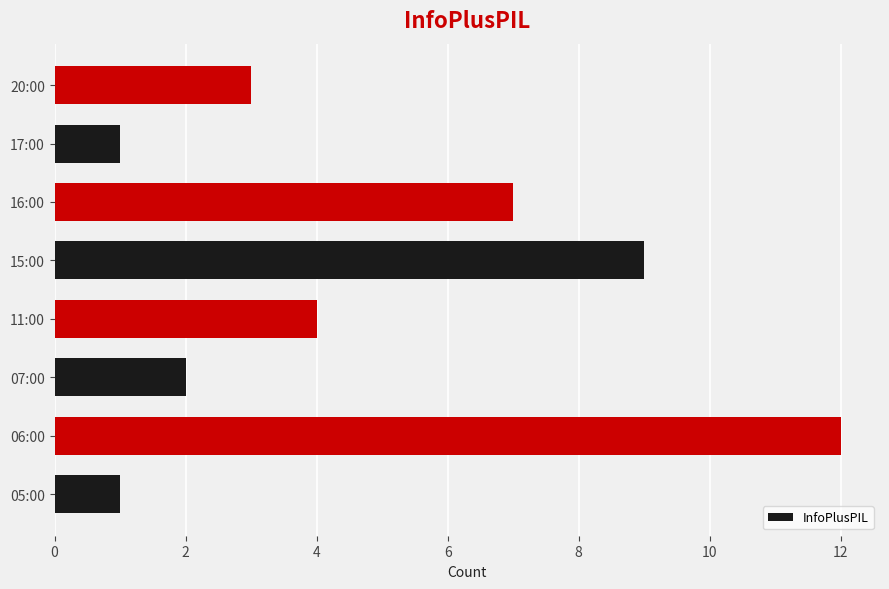

At which label is the value closest to 6?

16:00